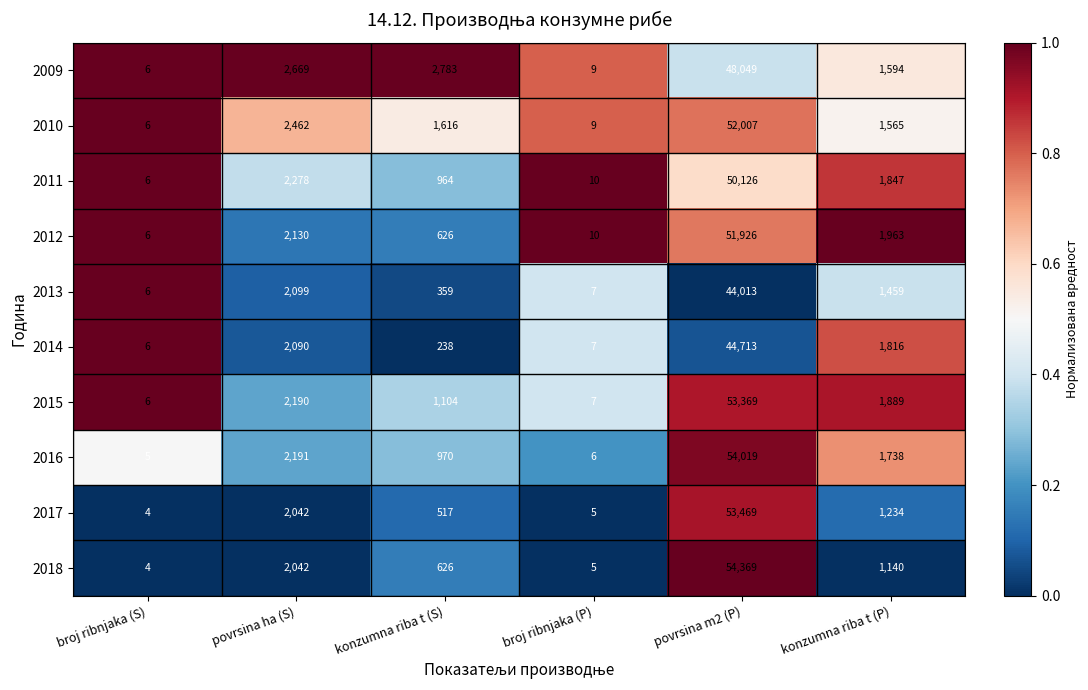

What is the spread (max minus min) of values at broj ribnjaka (P)?

5